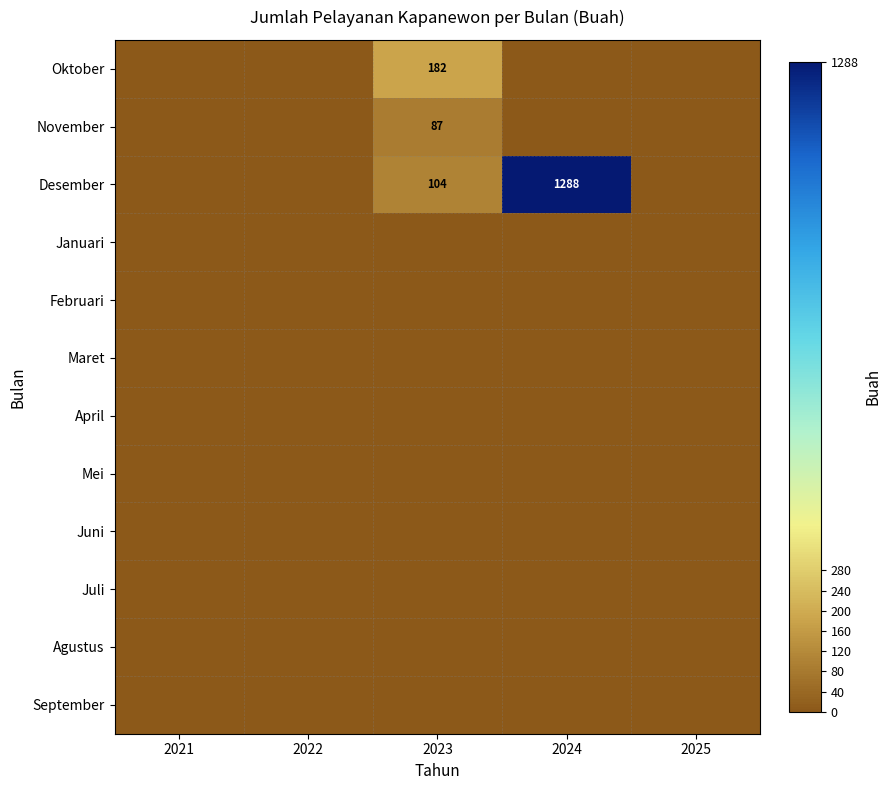

True or false: November has a value of 87 at 2023.

True